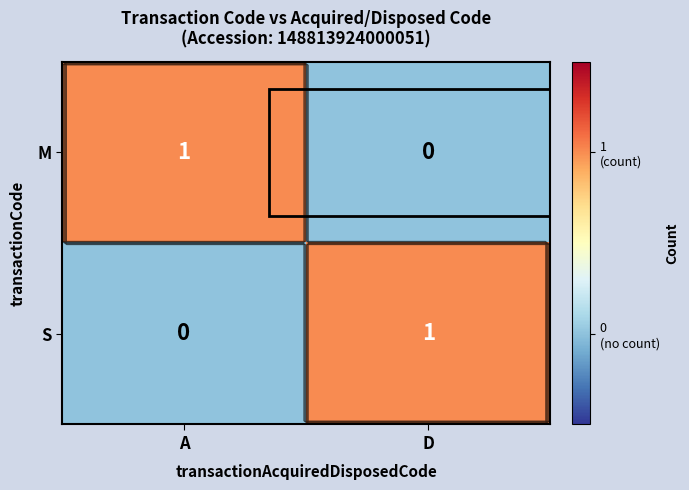

What is the sum of the S values at D and A?

1